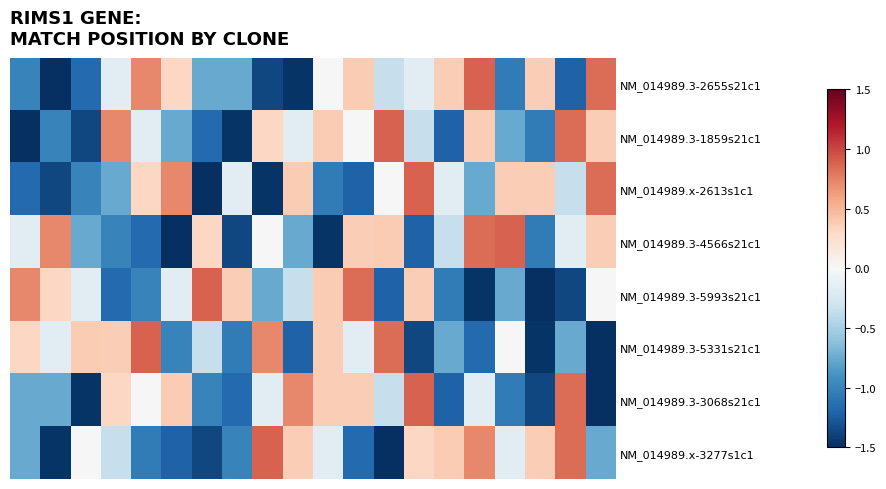

Reading left to right, transcribe all the data shown in this chart.

NM_014989.3-2655s21c1: -1.0	-1.5	-1.2	-0.2	0.7	0.3	-0.8	-0.8	-1.4	-1.5	0.0	0.4	-0.3	-0.2	0.4	0.9	-1.0	0.4	-1.2	0.8
NM_014989.3-1859s21c1: -1.5	-1.0	-1.4	0.7	-0.2	-0.8	-1.2	-1.5	0.3	-0.2	0.4	0.0	0.9	-0.3	-1.2	0.4	-0.8	-1.0	0.8	0.4
NM_014989.x-2613s1c1: -1.2	-1.4	-1.0	-0.8	0.3	0.7	-1.5	-0.2	-1.5	0.4	-1.0	-1.2	0.0	0.9	-0.2	-0.8	0.4	0.4	-0.3	0.8
NM_014989.3-4566s21c1: -0.2	0.7	-0.8	-1.0	-1.2	-1.5	0.3	-1.4	0.0	-0.8	-1.5	0.4	0.4	-1.2	-0.3	0.8	0.9	-1.0	-0.2	0.4
NM_014989.3-5993s21c1: 0.7	0.3	-0.2	-1.2	-1.0	-0.2	0.9	0.4	-0.8	-0.3	0.4	0.8	-1.2	0.4	-1.0	-1.5	-0.8	-1.5	-1.4	0.0
NM_014989.3-5331s21c1: 0.3	-0.2	0.4	0.4	0.9	-1.0	-0.3	-1.0	0.7	-1.2	0.4	-0.2	0.8	-1.4	-0.8	-1.2	0.0	-1.5	-0.8	-1.5
NM_014989.3-3068s21c1: -0.8	-0.8	-1.5	0.3	0.0	0.4	-1.0	-1.2	-0.2	0.7	0.4	0.4	-0.3	0.9	-1.2	-0.2	-1.0	-1.4	0.8	-1.5
NM_014989.x-3277s1c1: -0.8	-1.5	0.0	-0.3	-1.0	-1.2	-1.4	-1.0	0.9	0.4	-0.2	-1.2	-1.5	0.3	0.4	0.7	-0.2	0.4	0.8	-0.8